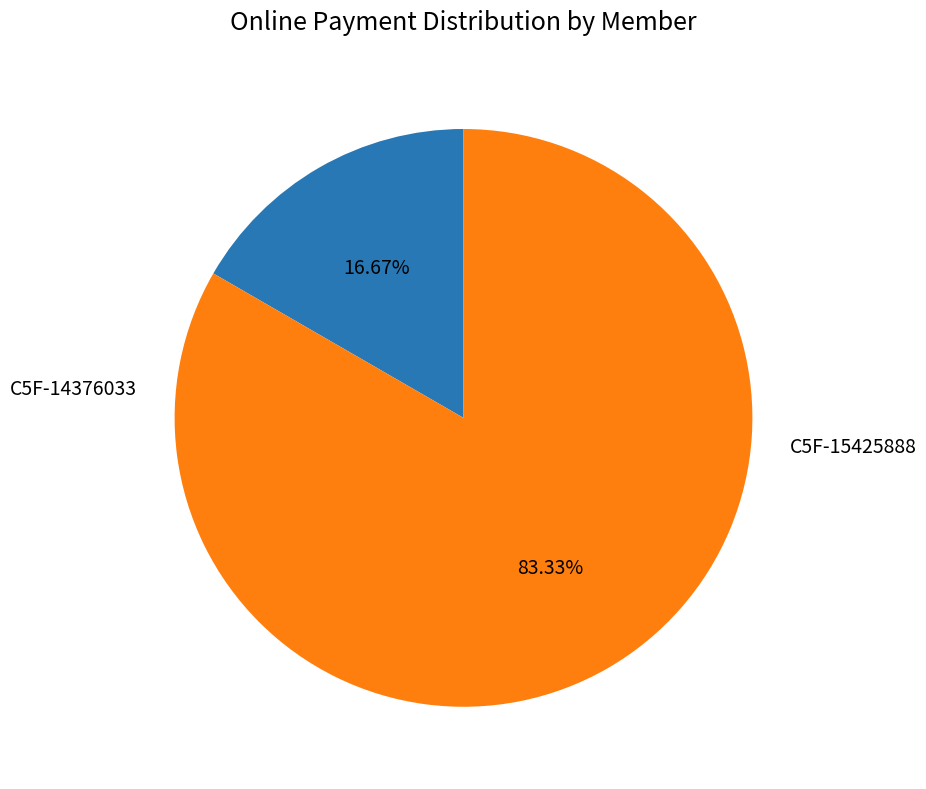

Is there any slice that represents more than half of the pie?

Yes